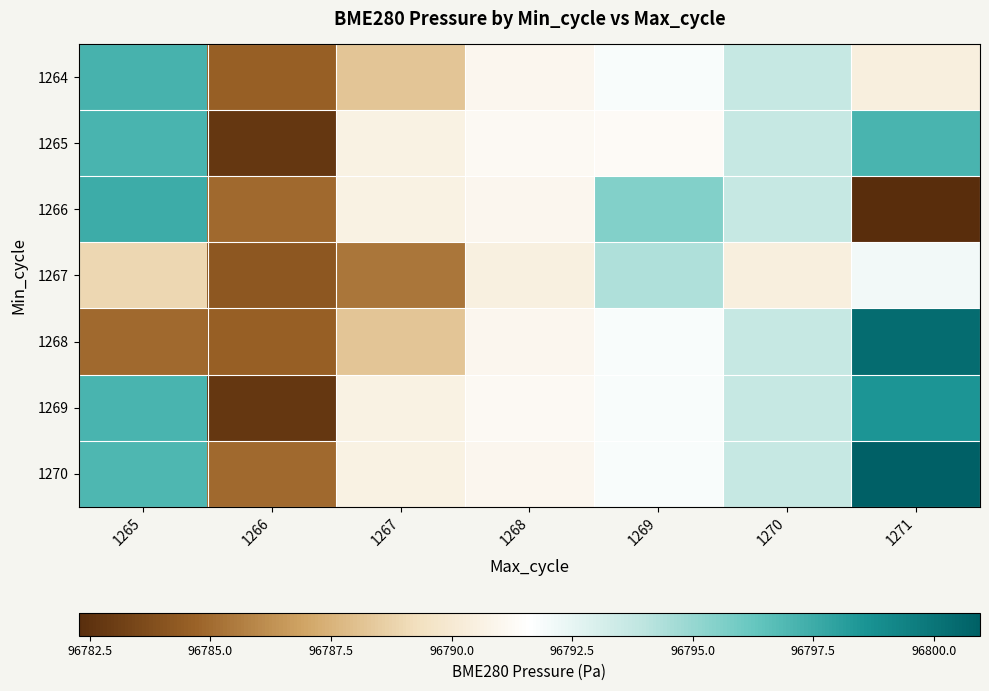

Reading right to left, extract all data points from this chart.

1264: 1271=96790.4	1270=96793.7	1269=96791.9	1268=96791.0	1267=96788.2	1266=96784.6	1265=96797.2
1265: 1271=96797.1	1270=96793.7	1269=96791.3	1268=96791.2	1267=96790.6	1266=96782.8	1265=96797.1
1266: 1271=96782.3	1270=96793.7	1269=96795.5	1268=96791.0	1267=96790.6	1266=96784.9	1265=96797.5
1267: 1271=96792.1	1270=96790.4	1269=96794.4	1268=96790.5	1267=96785.4	1266=96784.2	1265=96789.0
1268: 1271=96800.4	1270=96793.7	1269=96791.9	1268=96791.0	1267=96788.2	1266=96784.6	1265=96784.9
1269: 1271=96798.5	1270=96793.7	1269=96791.9	1268=96791.2	1267=96790.6	1266=96782.8	1265=96797.1
1270: 1271=96801.0	1270=96793.7	1269=96791.9	1268=96791.0	1267=96790.6	1266=96784.9	1265=96797.0